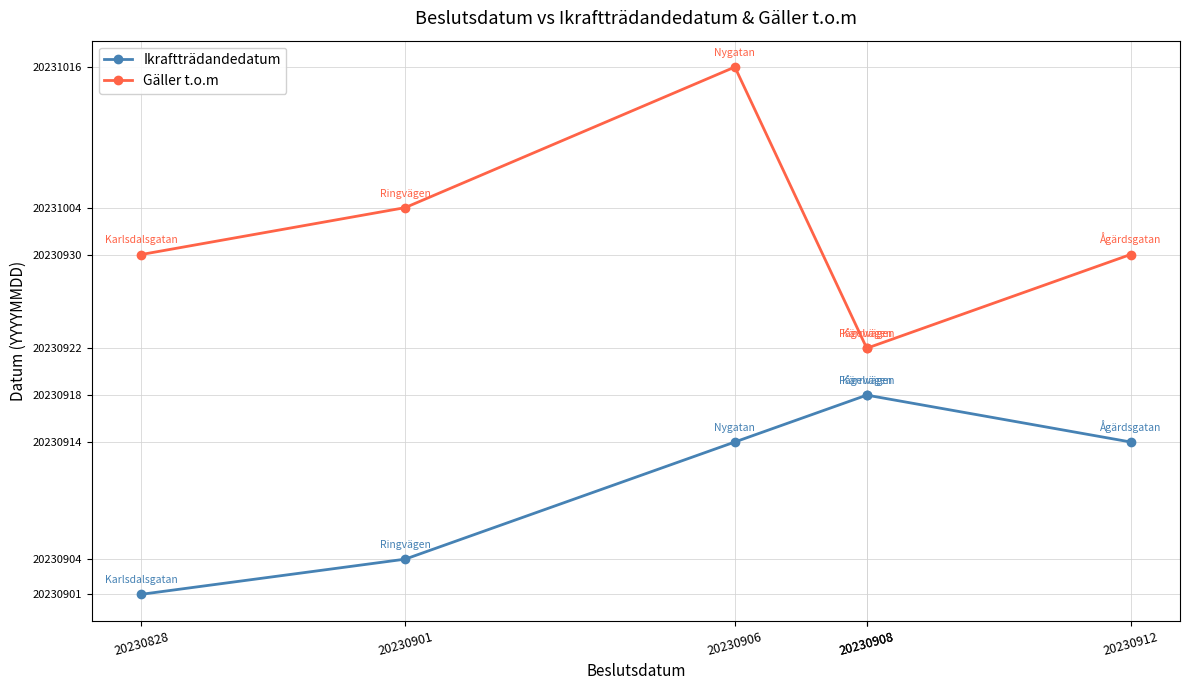

Rank the series by their maximum value, from lowest to highest.

Ikraftträdandedatum, Gäller t.o.m